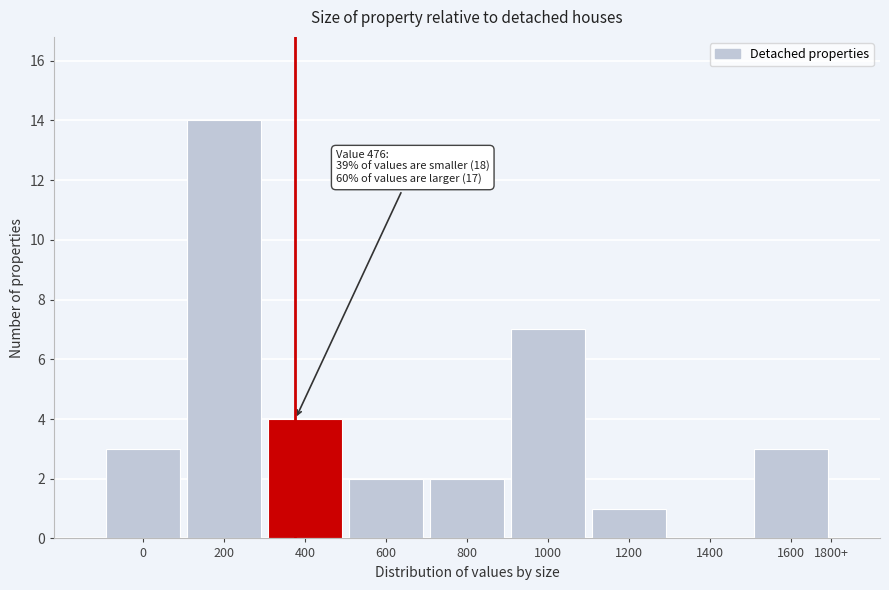

Reading left to right, transcribe all the data shown in this chart.

0=3	200=14	400=4	600=2	800=2	1000=7	1200=1	1400=0	1600=3